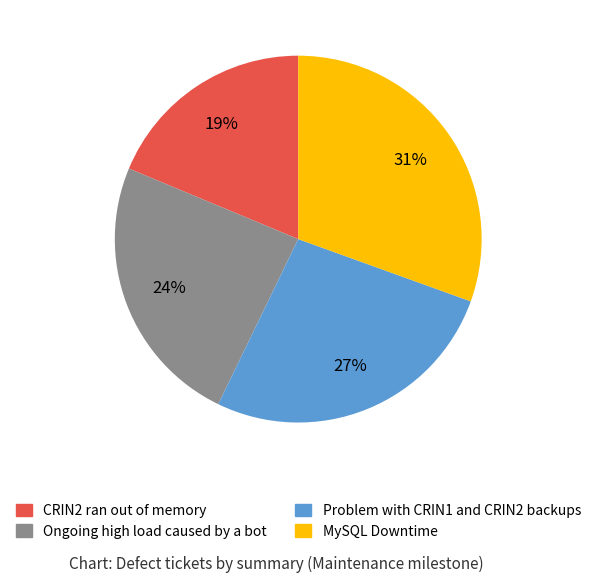

Which category has the biggest portion of the pie?

MySQL Downtime